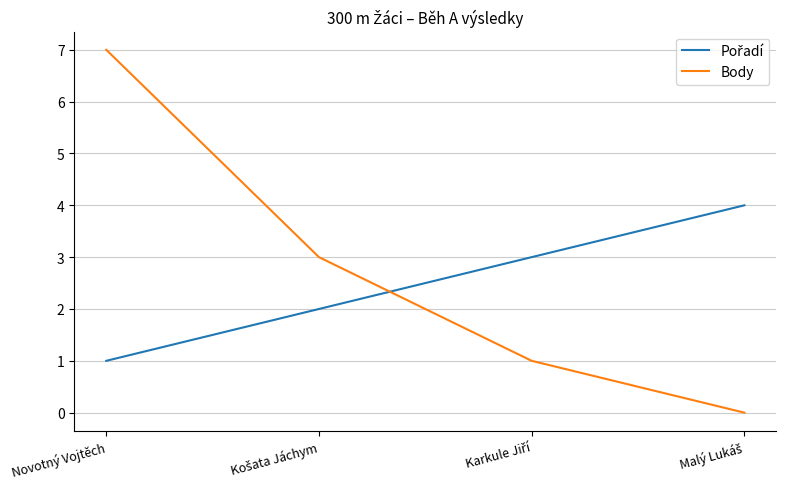

What is the difference between the highest and lowest values at Novotný Vojtěch?

6